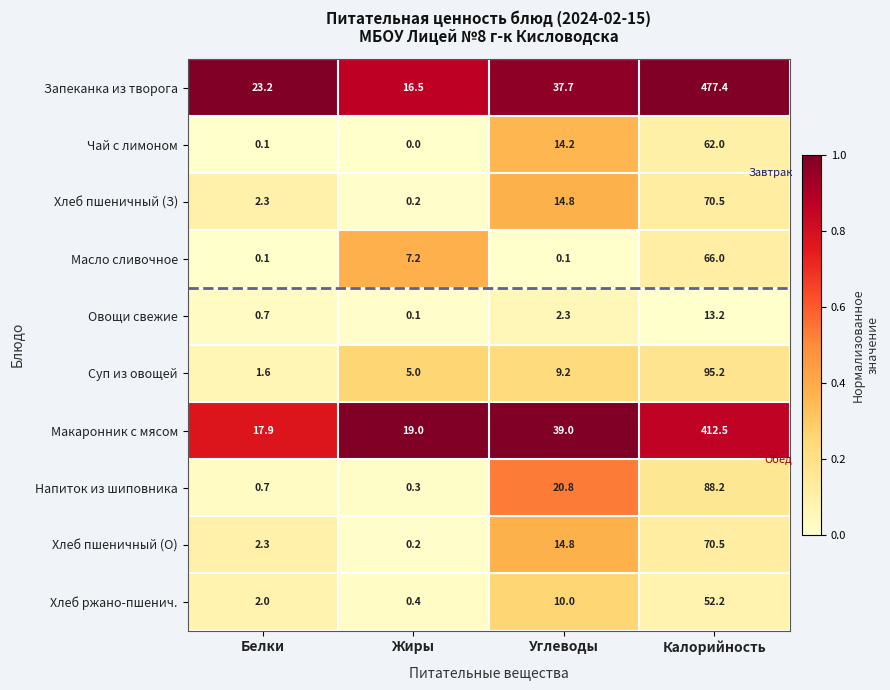

What is the difference between the Запеканка из творога values at Калорийность and Белки?

454.2